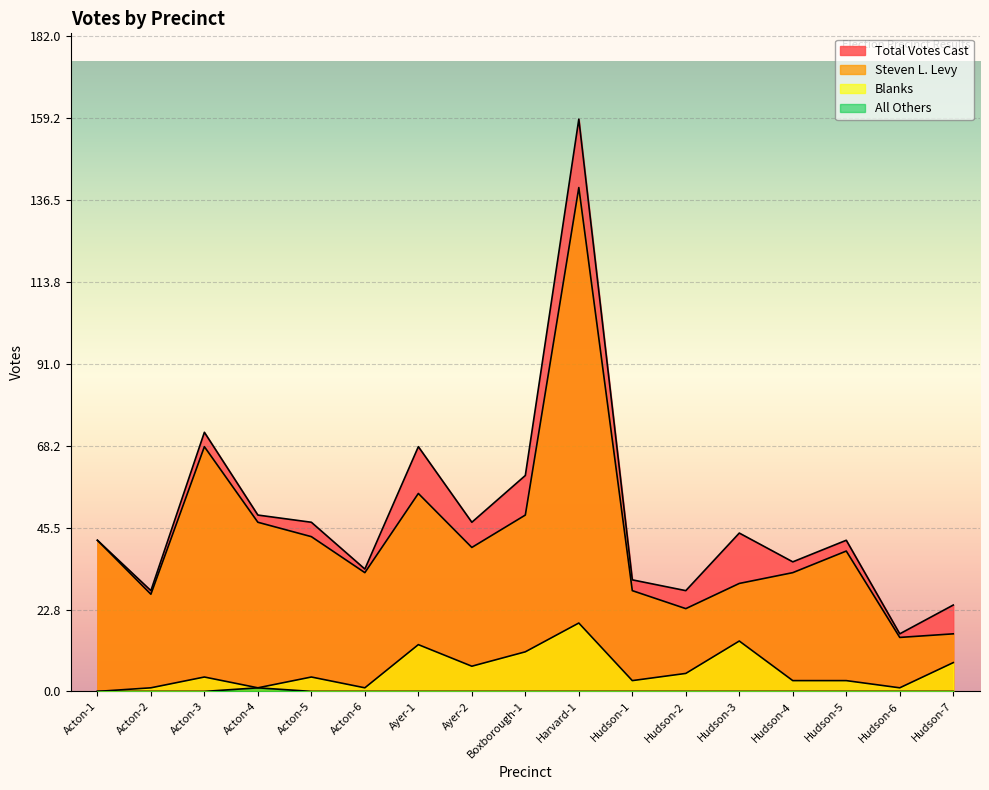

How many positive values does the Blanks series have?

16